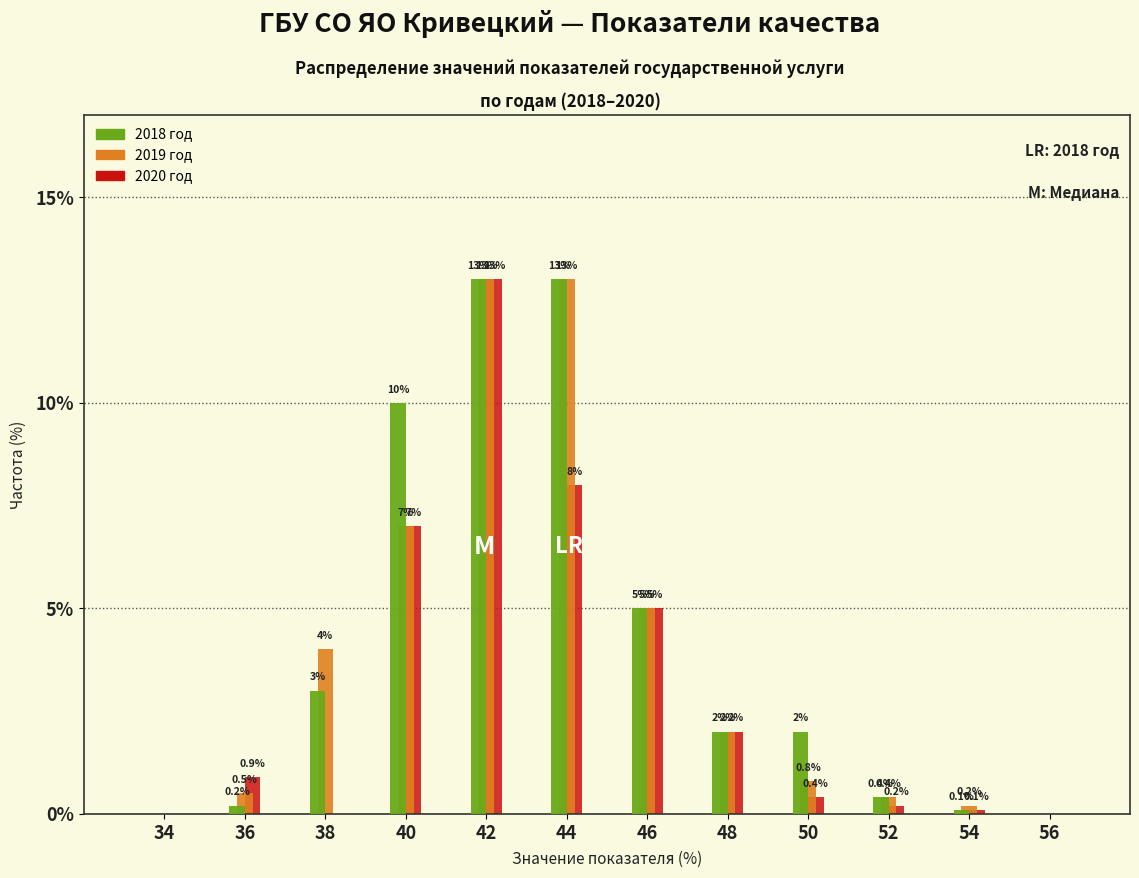

Reading left to right, what are all the values shown in this chart?

2018 год: 34=0.0	36=0.2	38=3.0	40=10.0	42=13.0	44=13.0	46=5.0	48=2.0	50=2.0	52=0.4	54=0.1	56=0.0
2019 год: 34=0.0	36=0.5	38=4.0	40=7.0	42=13.0	44=13.0	46=5.0	48=2.0	50=0.8	52=0.4	54=0.2	56=0.0
2020 год: 34=0.0	36=0.9	38=0.0	40=7.0	42=13.0	44=8.0	46=5.0	48=2.0	50=0.4	52=0.2	54=0.1	56=0.0